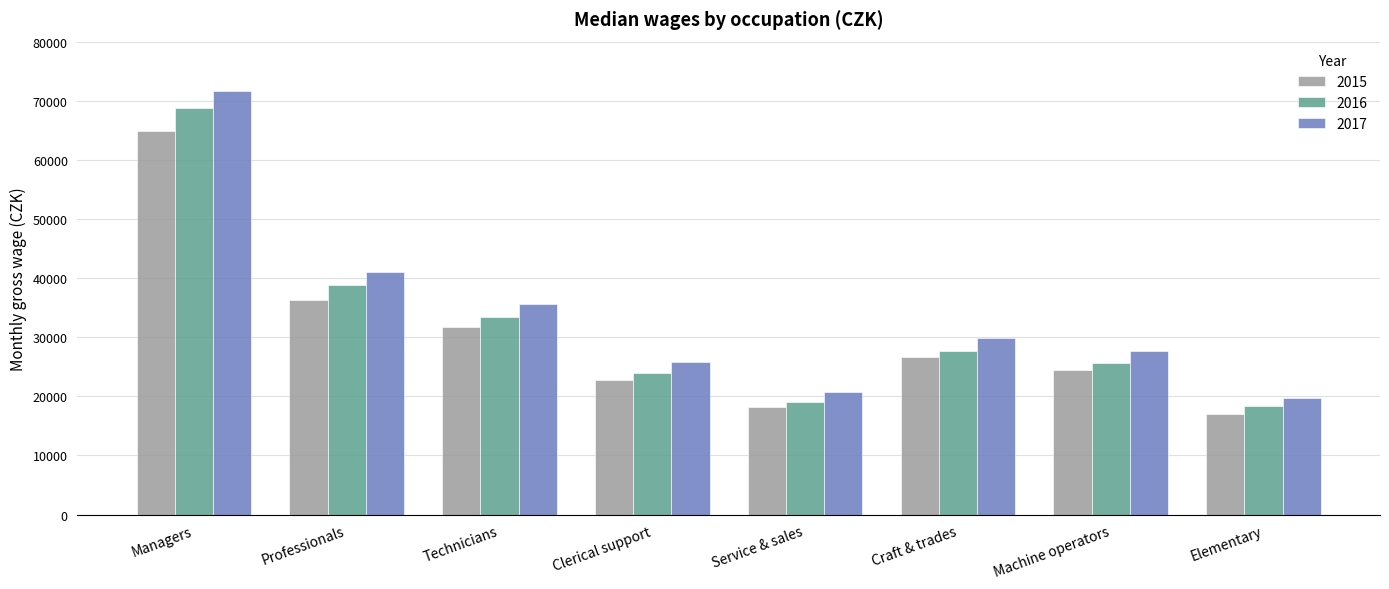

How many categories are shown in the chart?

8